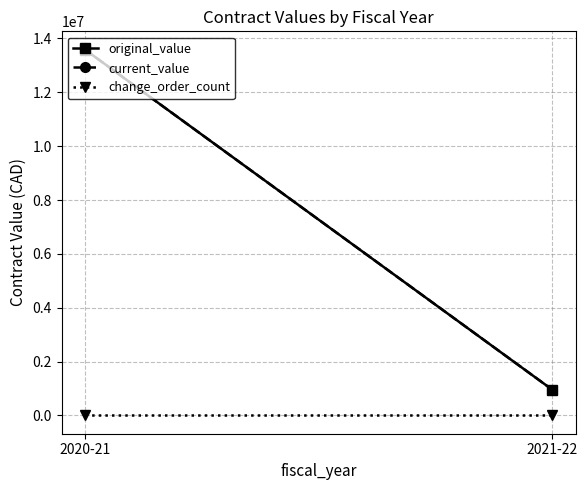

Is it true that original_value equals 1527749.9 at 2021-22?

False